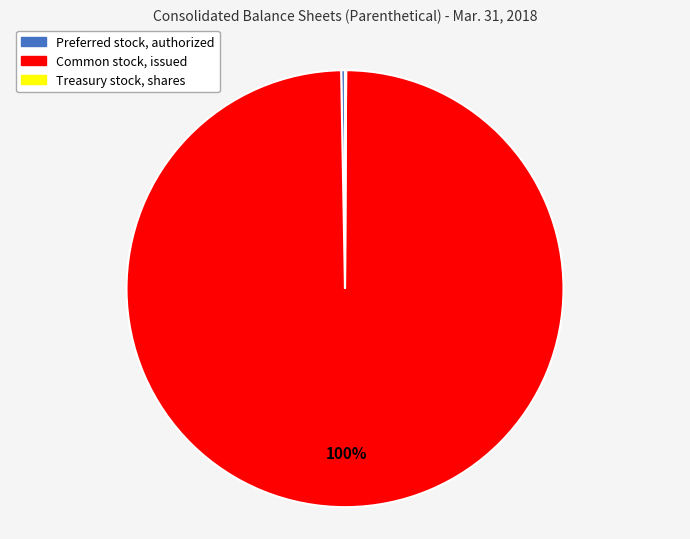

To the nearest percent, what is the average slice percentage?

33%